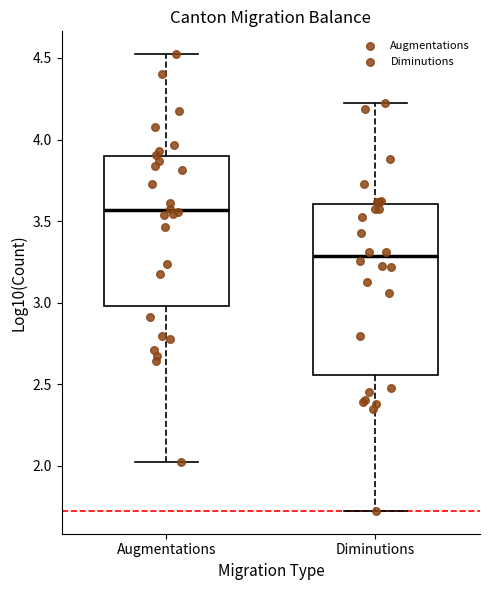

Reading left to right, read every box against the y-axis: the position of its median line, the range the box covers, and the ends of its whiskers. The values are not printed on the chart, so give them approximately, as read against the axis.

Augmentations: median 3.55, box 3.00 to 3.90, whiskers 2.00 to 4.50
Diminutions: median 3.30, box 2.55 to 3.60, whiskers 1.70 to 4.20